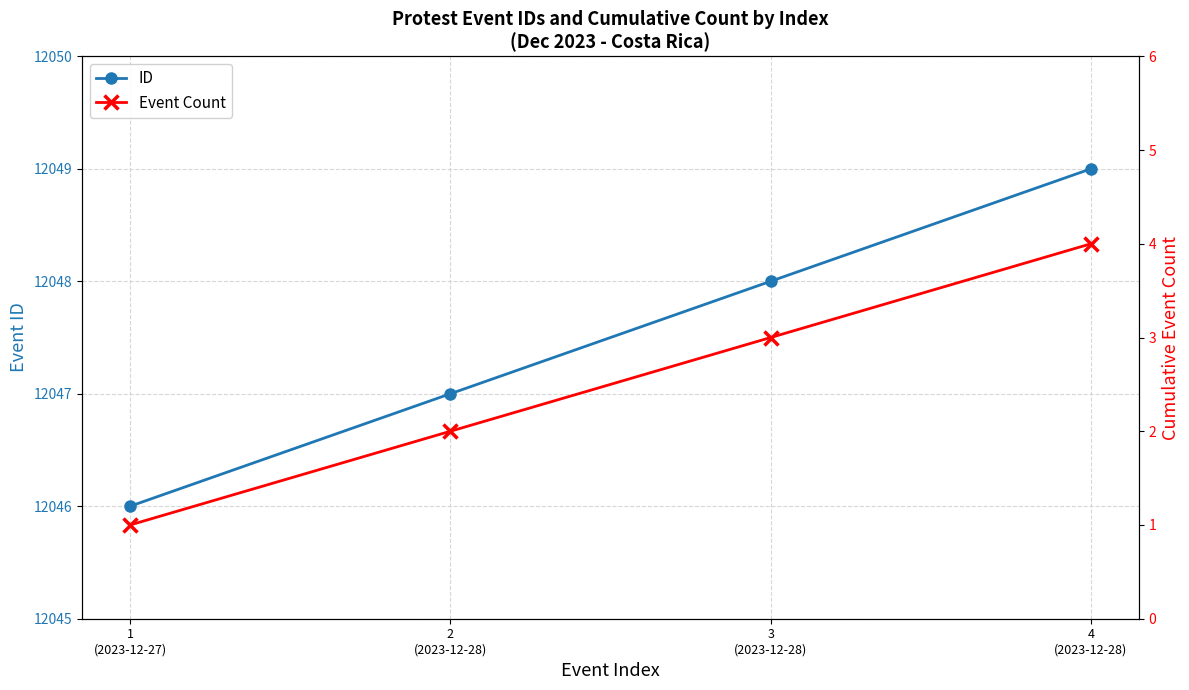

Rank the series at 4
(2023-12-28) from highest to lowest value.

ID, Event Count